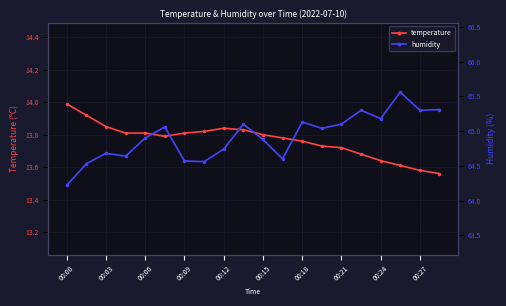

True or false: humidity and temperature intersect in this chart.

False